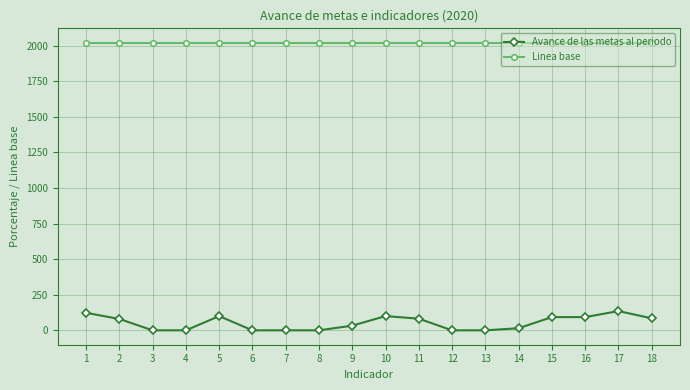

At which category does Avance de las metas al periodo reach its first local peak?

5